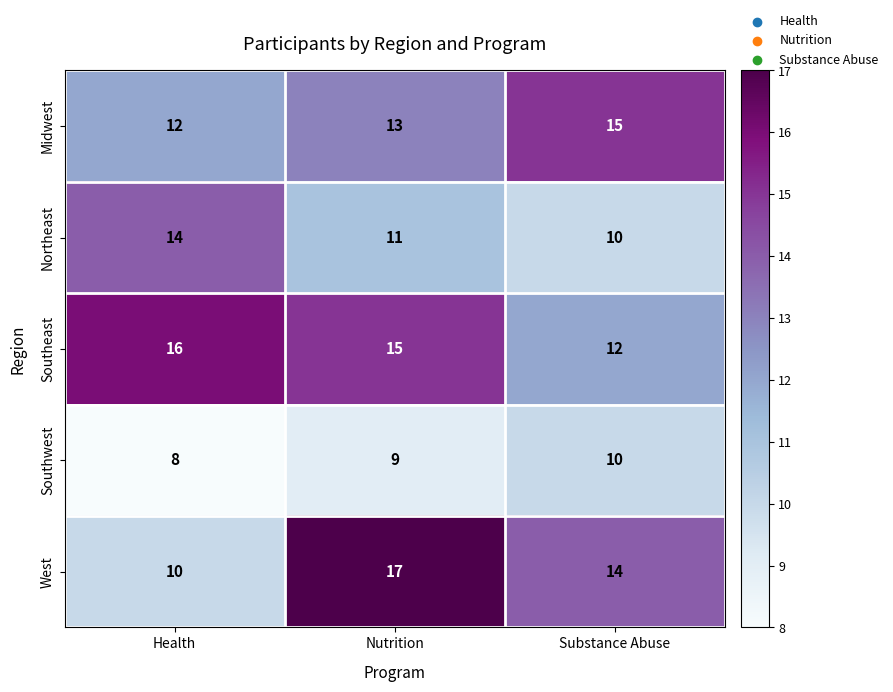

Reading left to right, what are all the values shown in this chart?

Midwest: 12	13	15
Northeast: 14	11	10
Southeast: 16	15	12
Southwest: 8	9	10
West: 10	17	14